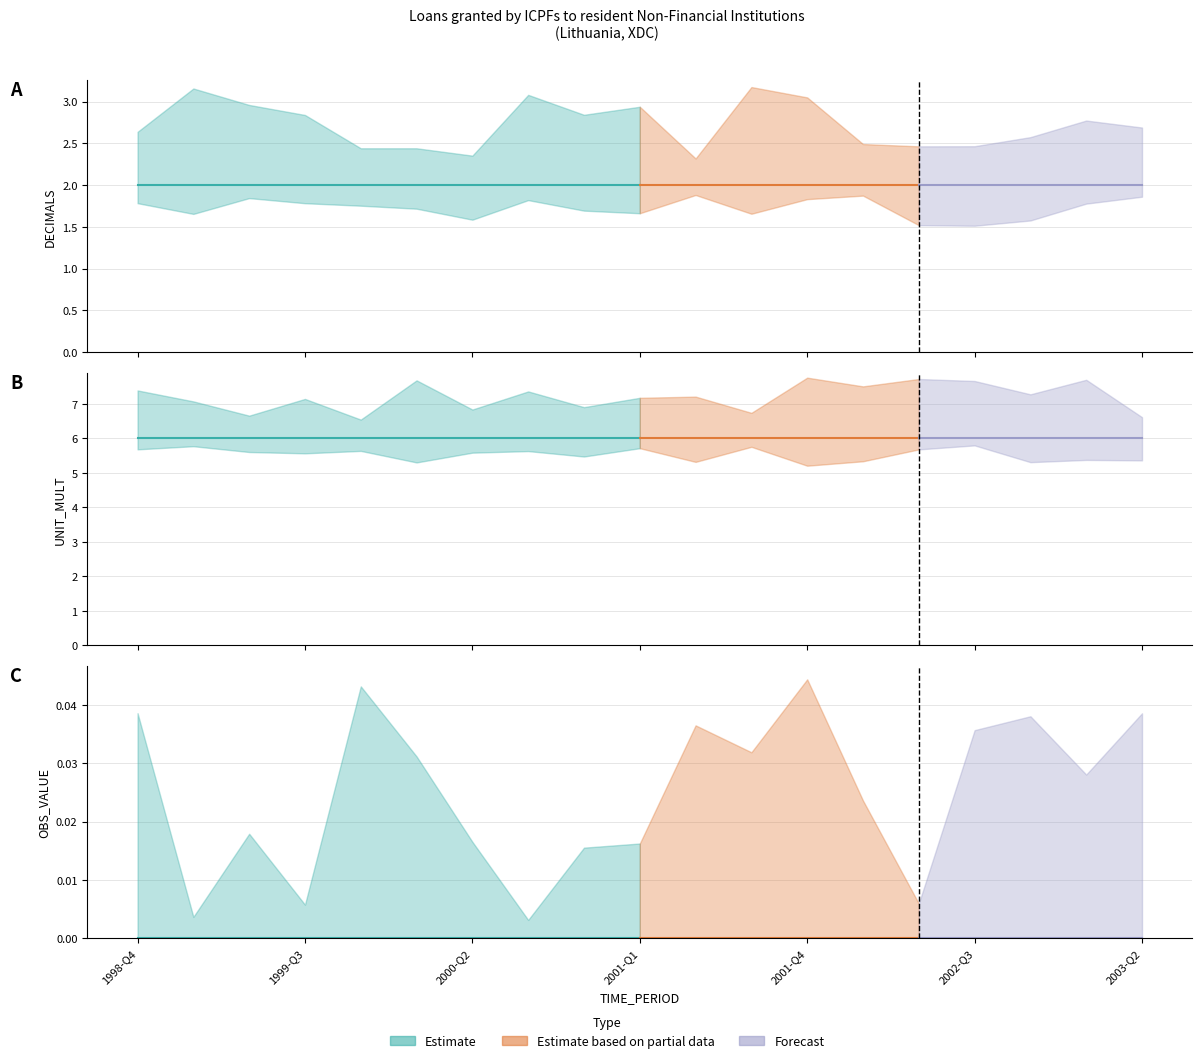

Which series has the largest range (max minus min)?

DECIMALS